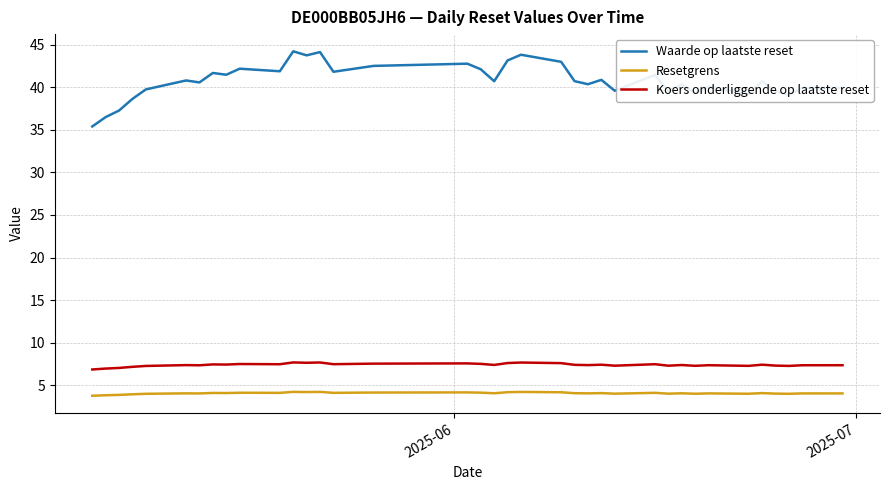

What is the maximum value for Koers onderliggende op laatste reset?

7.7